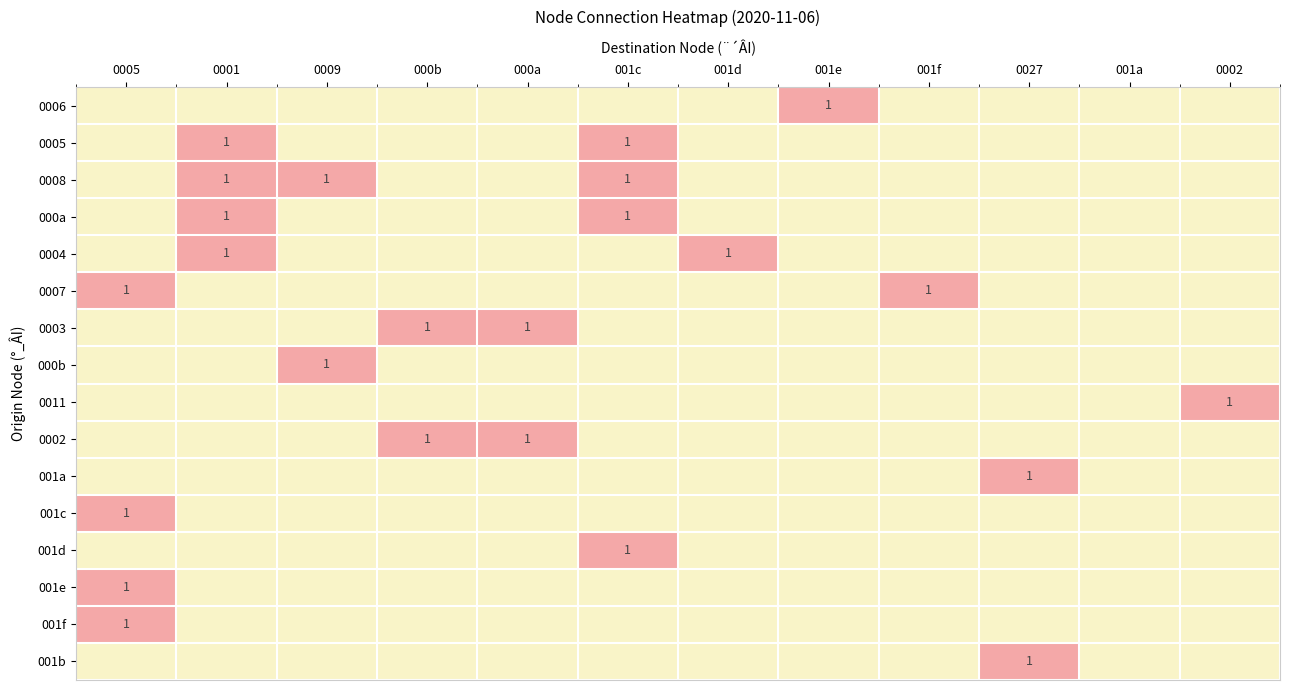

The value of 0008 at 0001 is 1. True or false?

True